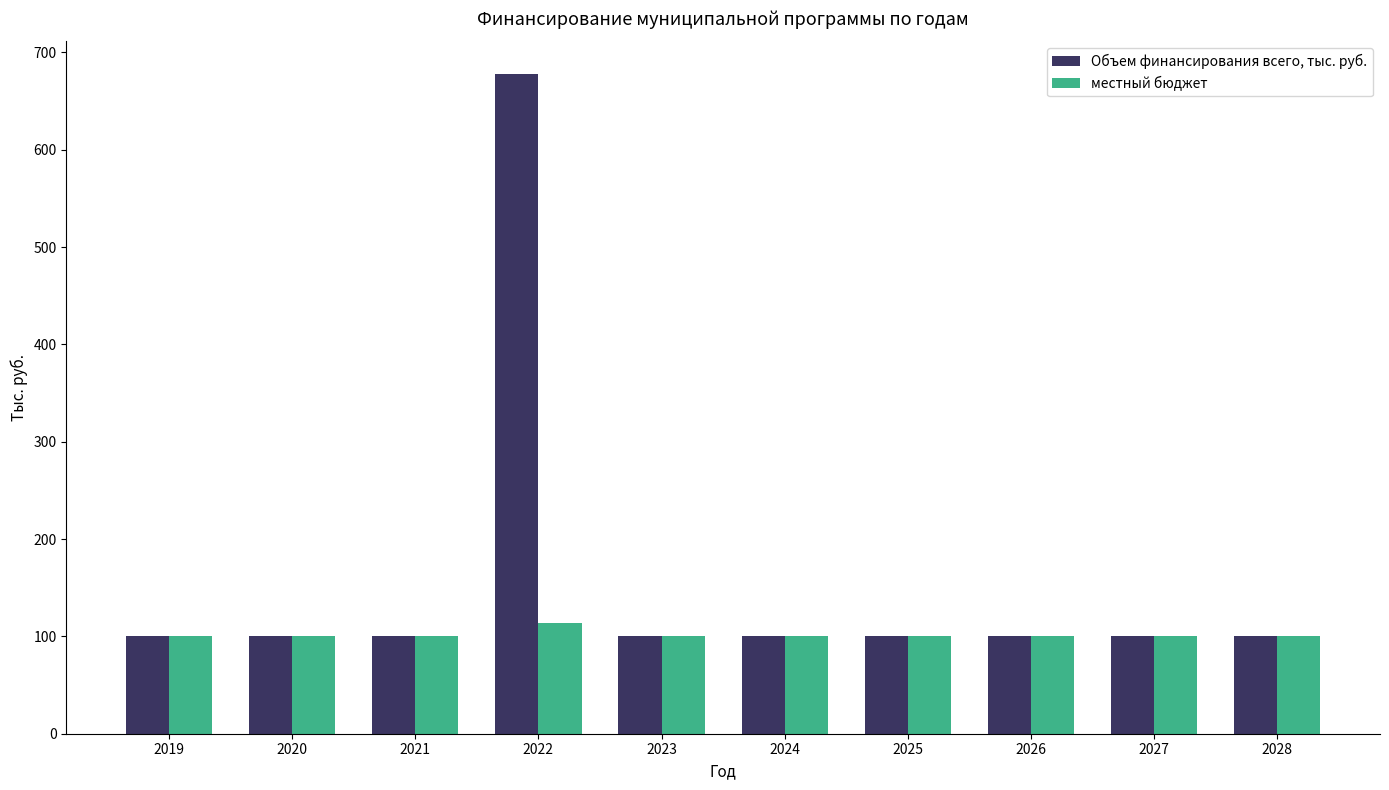

Which series has the largest total across all categories?

Объем финансирования всего, тыс. руб.